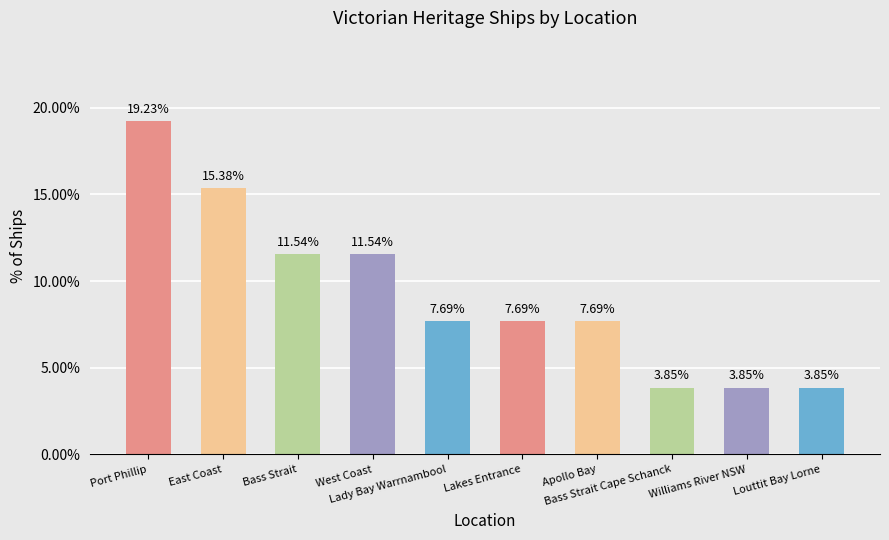

Between West Coast and Williams River NSW, which is larger?

West Coast